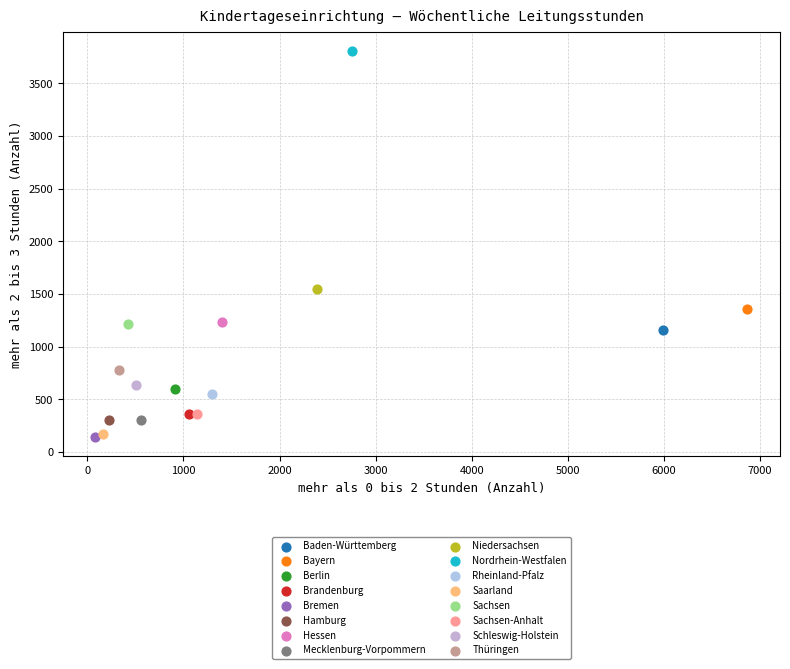

What are all the series names shown in the legend?

Baden-Württemberg, Bayern, Berlin, Brandenburg, Bremen, Hamburg, Hessen, Mecklenburg-Vorpommern, Niedersachsen, Nordrhein-Westfalen, Rheinland-Pfalz, Saarland, Sachsen, Sachsen-Anhalt, Schleswig-Holstein, Thüringen